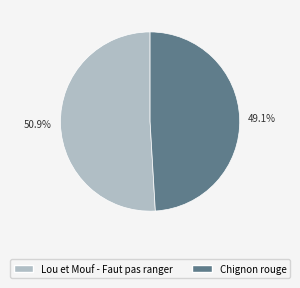

Combined, what portion of the pie is Chignon rouge and Lou et Mouf - Faut pas ranger?

100.0%